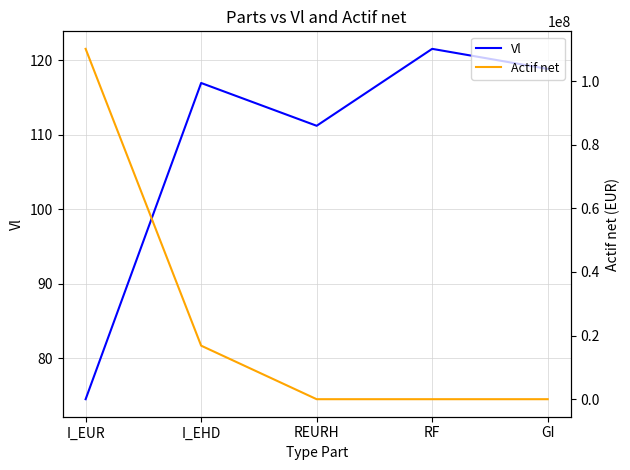

Which series has the largest total across all categories?

Actif net